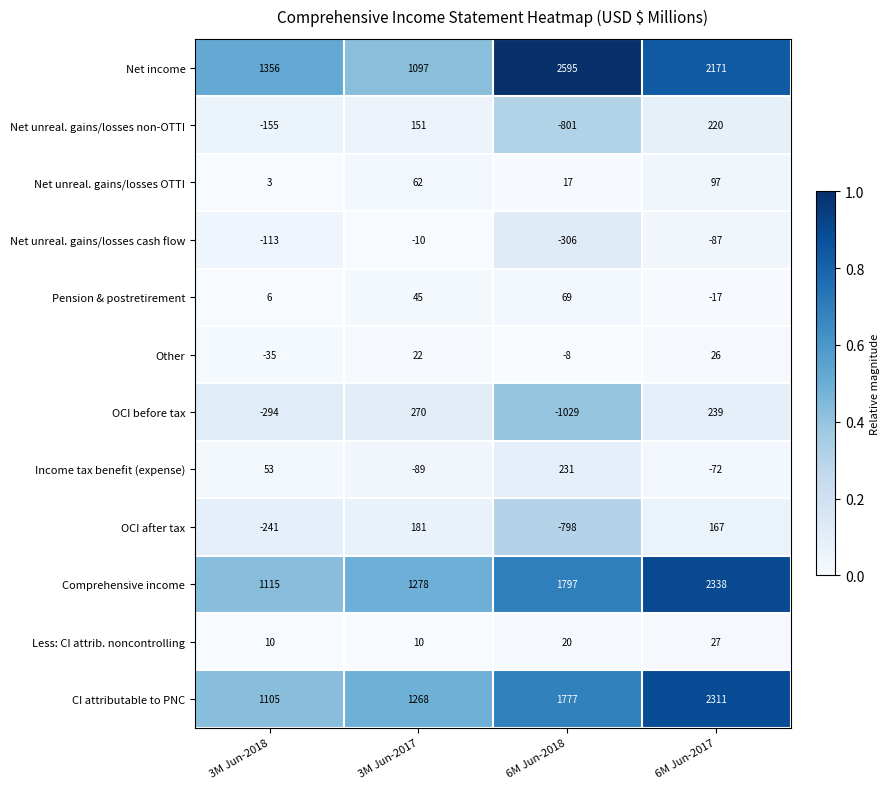

What value does the Pension & postretirement series have at 3M Jun-2017?

45